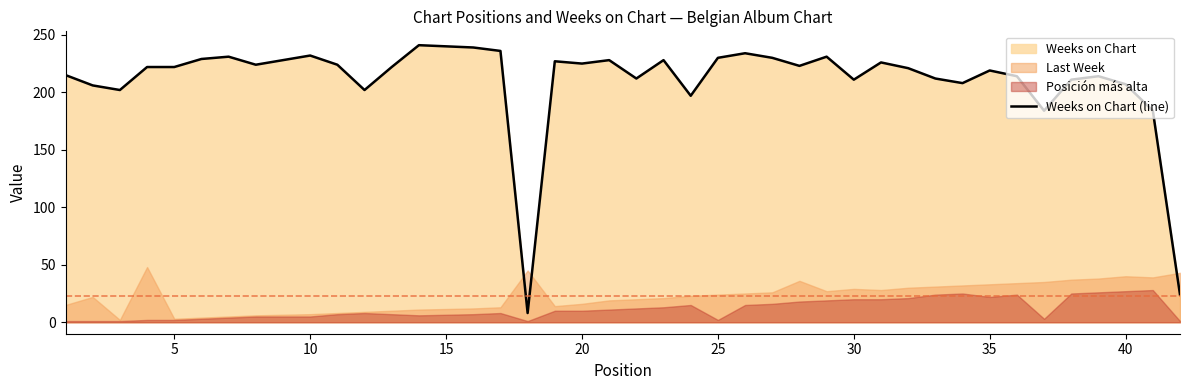

What is the lowest value of the Weeks on Chart (line) series?

8